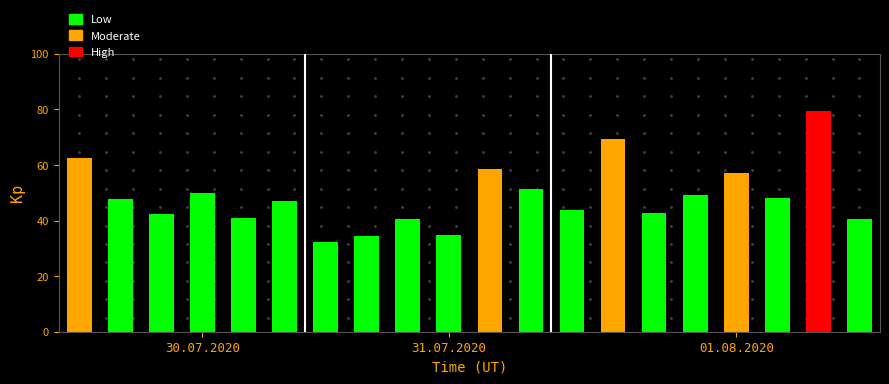

What is the smallest value displayed?

32.3